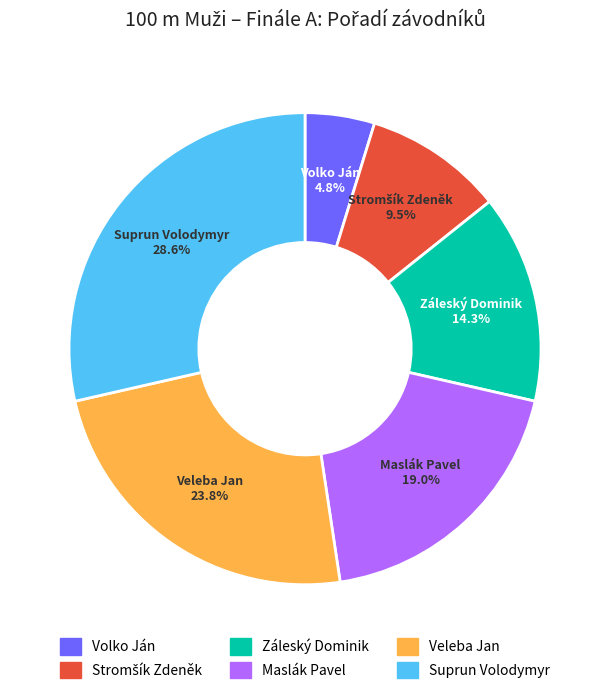

Which category has the biggest portion of the pie?

Suprun Volodymyr